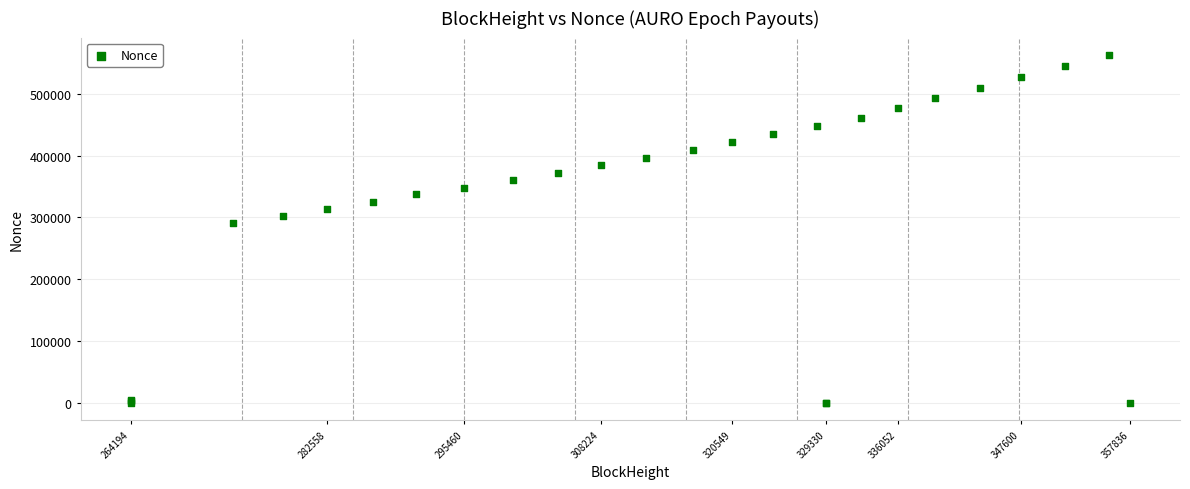

What Y value in the scatter plot is closest to 281513?

290799